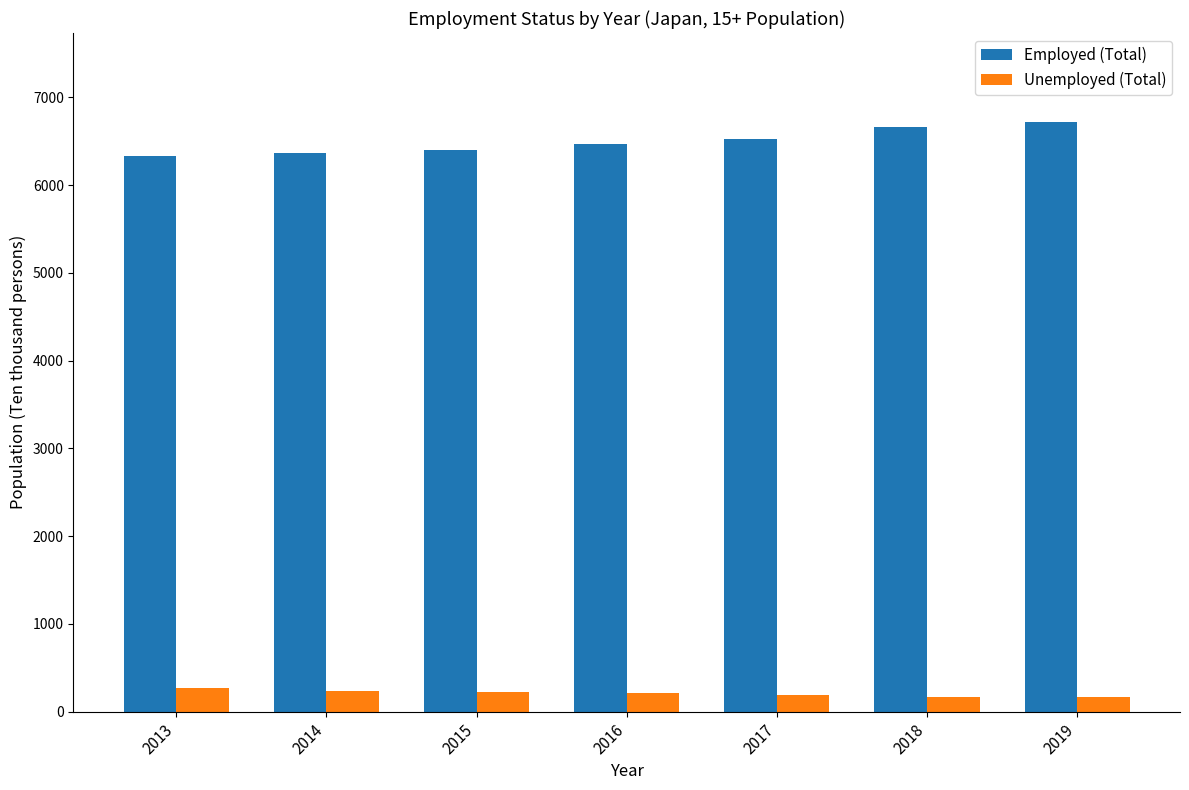

What is the maximum value shown in the chart?

6724